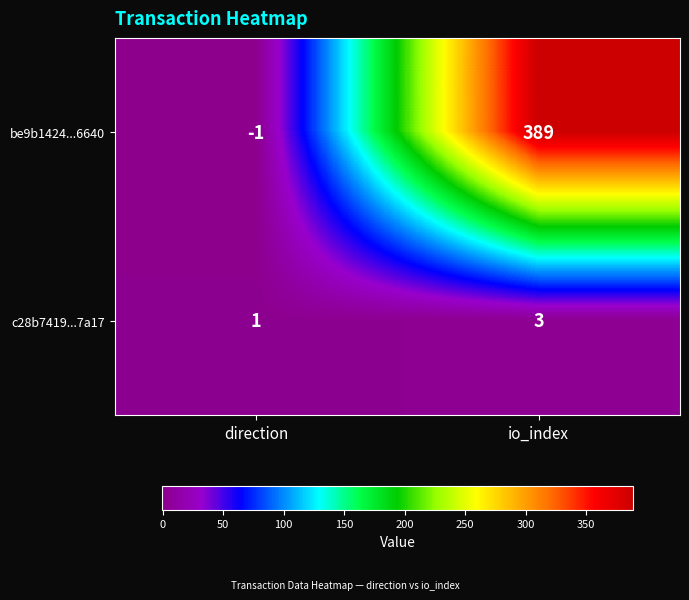

Reading left to right, extract all data points from this chart.

be9b1424...6640: direction=-1	io_index=389
c28b7419...7a17: direction=1	io_index=3